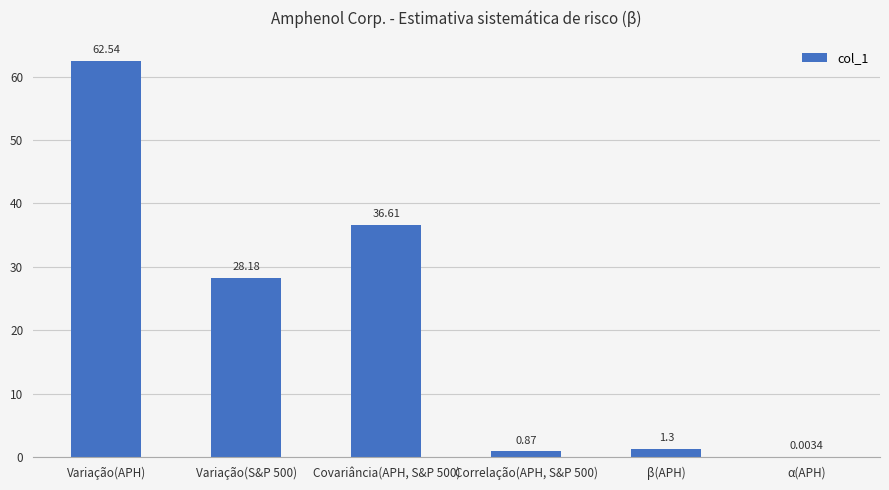

Which label corresponds to the largest value in the chart?

Variação(APH)